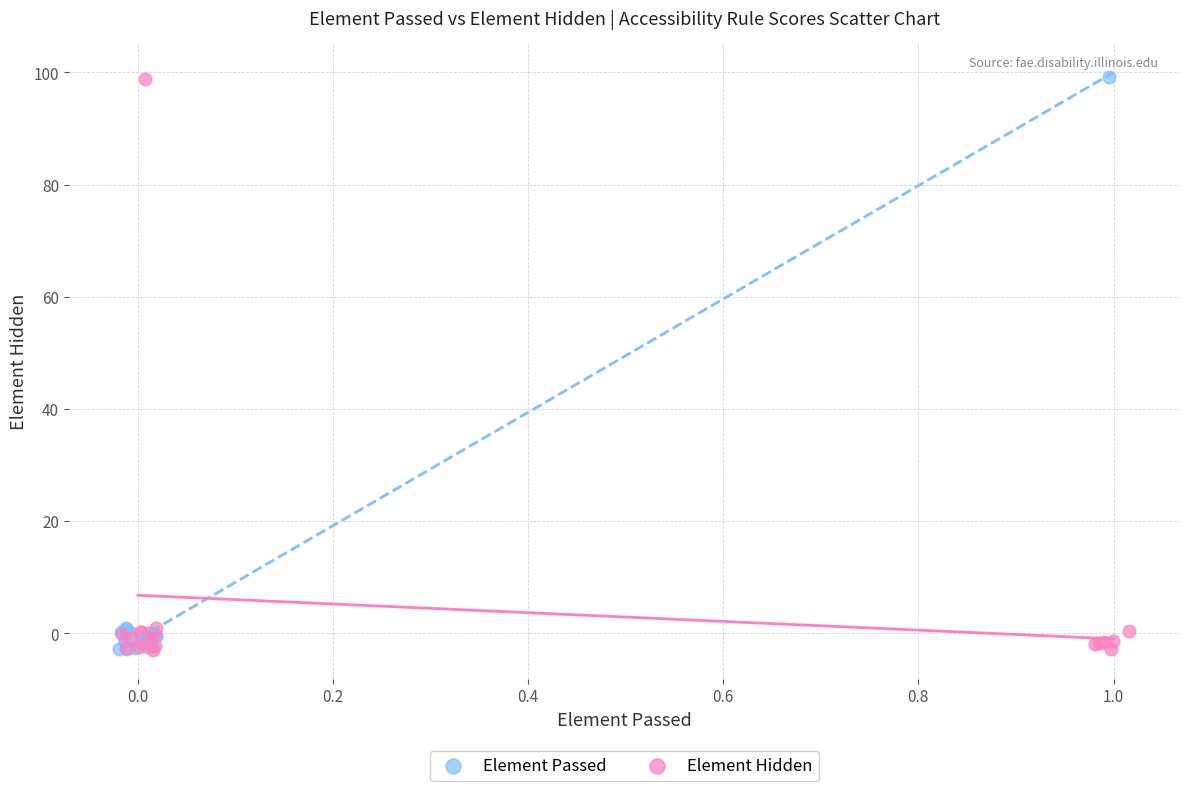

Which series has the largest Y range (max minus min)?

Element Passed